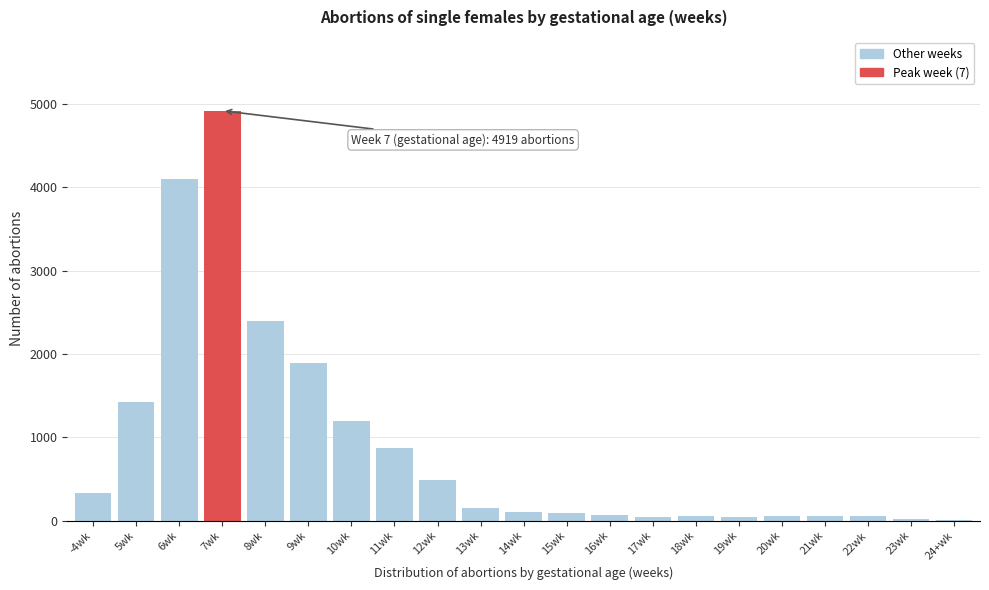

At which label is the value closest to 2464?

8wk